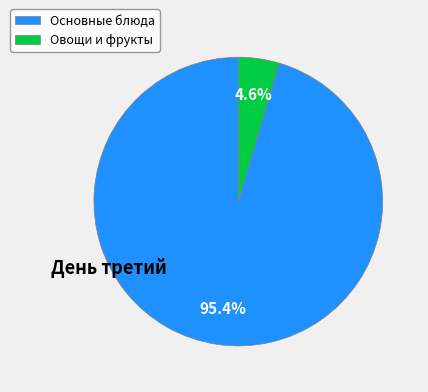

Rank the categories by value from lowest to highest.

Овощи и фрукты, Основные блюда